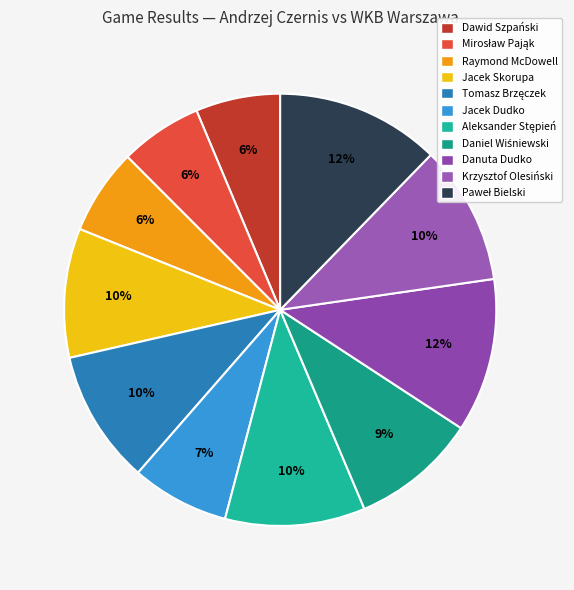

The Jacek Skorupa slice represents 2% of the pie. True or false?

False